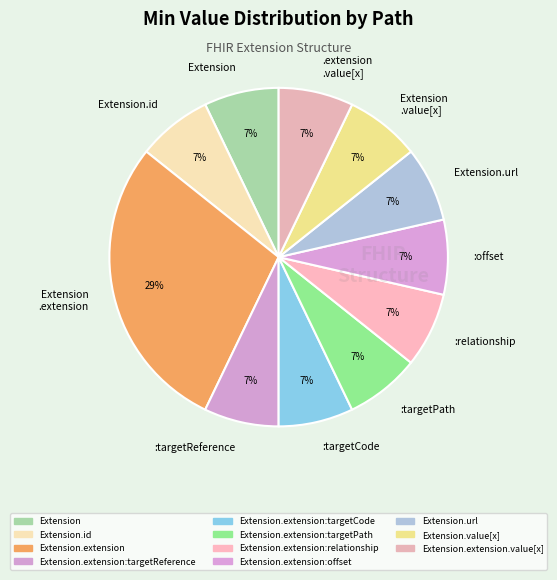

True or false: :targetPath accounts for 1% of the total.

False